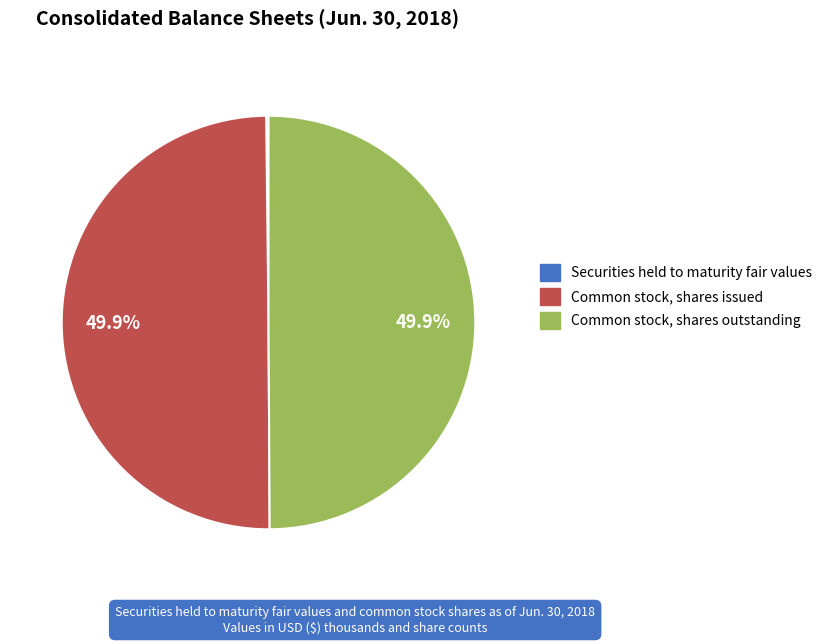

Is it true that Common stock, shares issued is 50% of the pie?

True